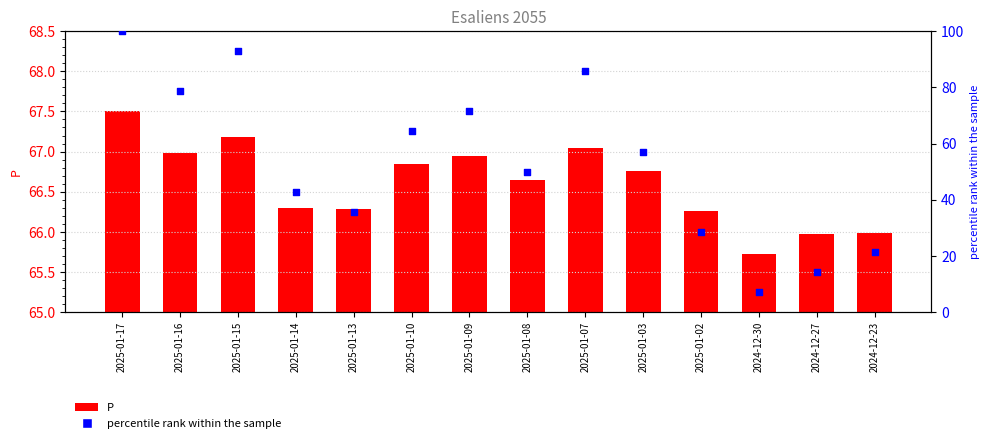

Which series has the largest total across all categories?

P